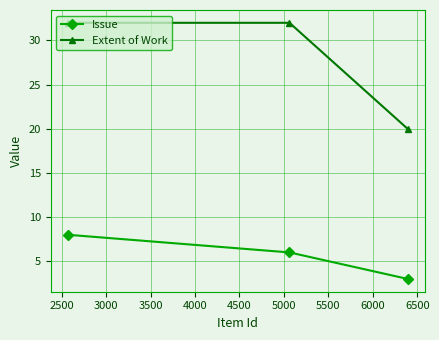

Which series has the largest total across all categories?

Extent of Work